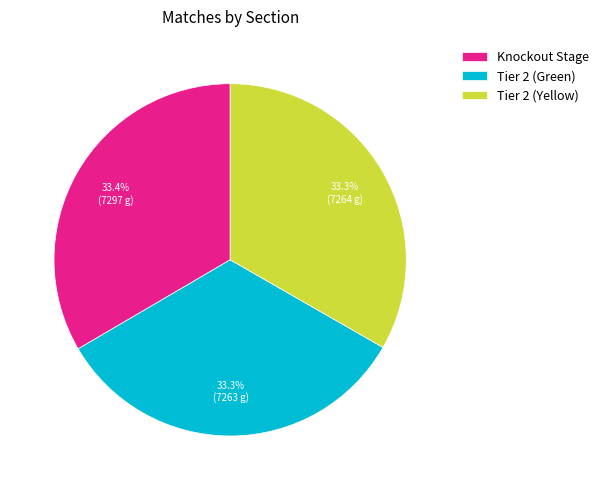

To the nearest percent, what is the combined percentage of Knockout Stage and Tier 2 (Green)?

67%